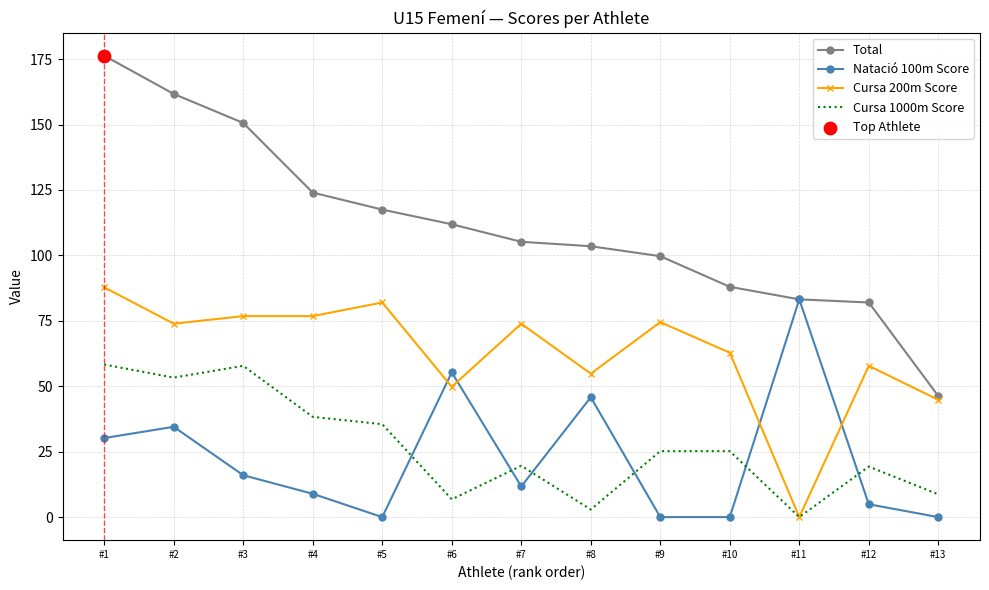

What is the total value across all series at #2?

323.4